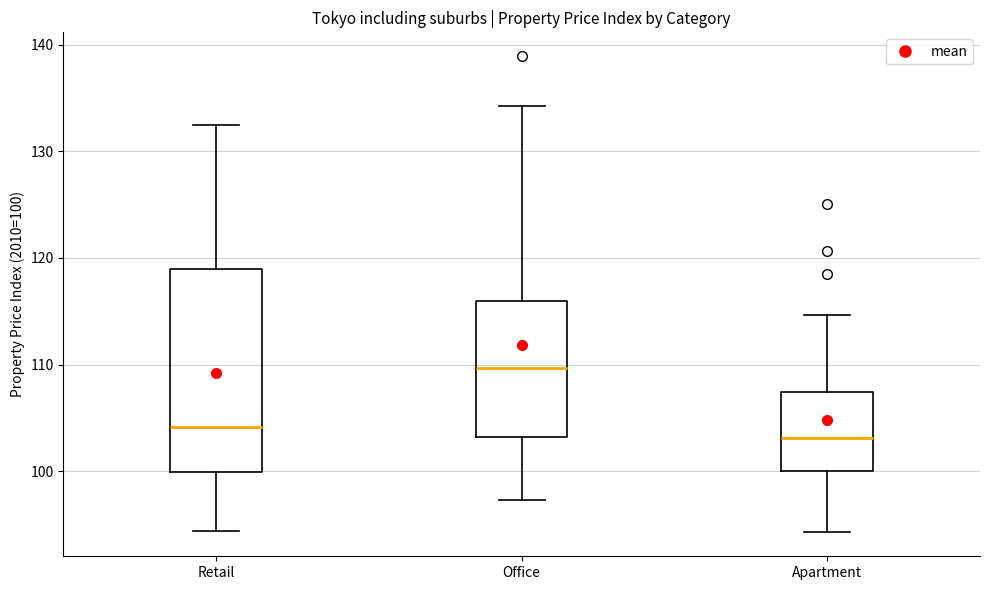

Which box is the tallest, from its lower edge to its upper edge?

Retail